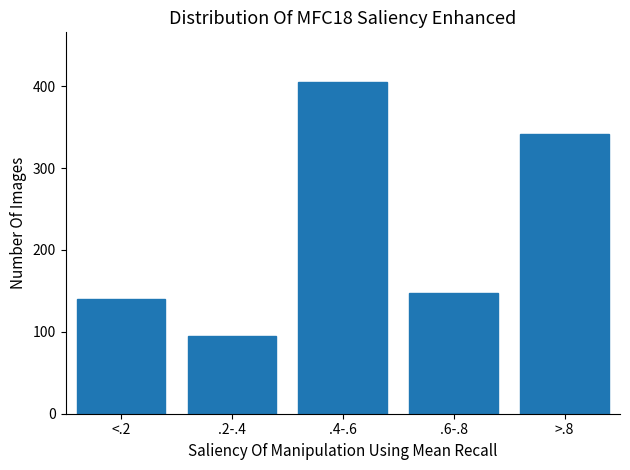

Reading right to left, what are all the values shown in this chart?

342	148	405	95	140